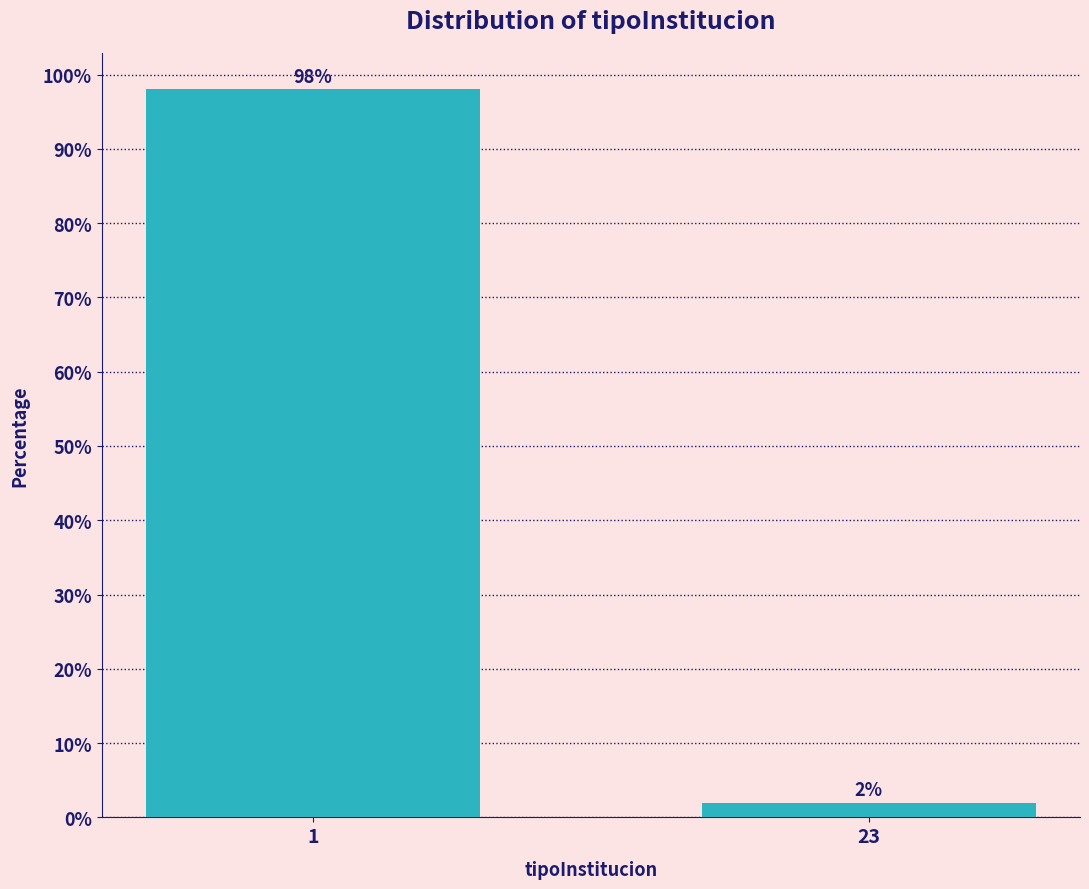

Reading right to left, transcribe all the data shown in this chart.

23=2	1=98